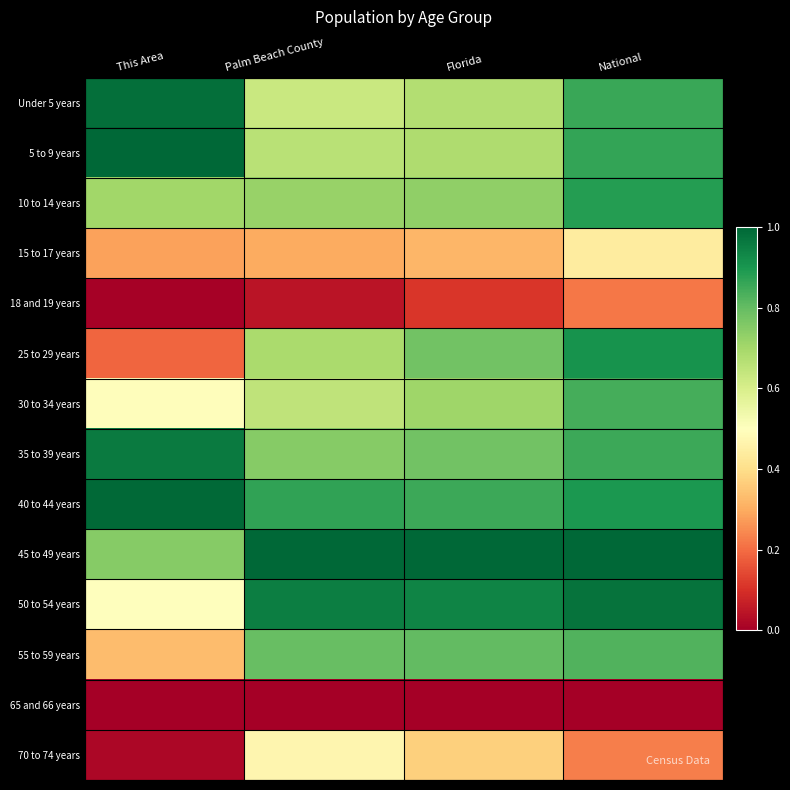

What is the maximum value shown in the chart?

1.0